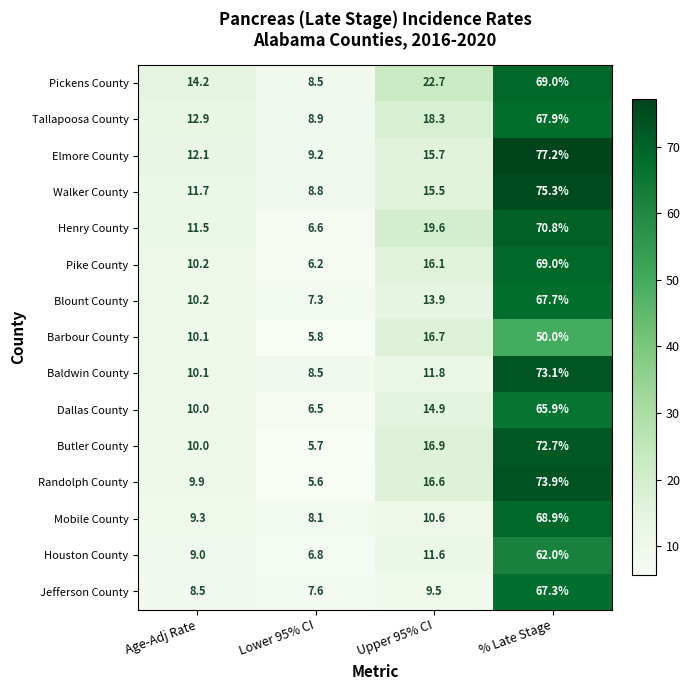

What is the difference between the second highest and minimum values in the Tallapoosa County series?

9.4